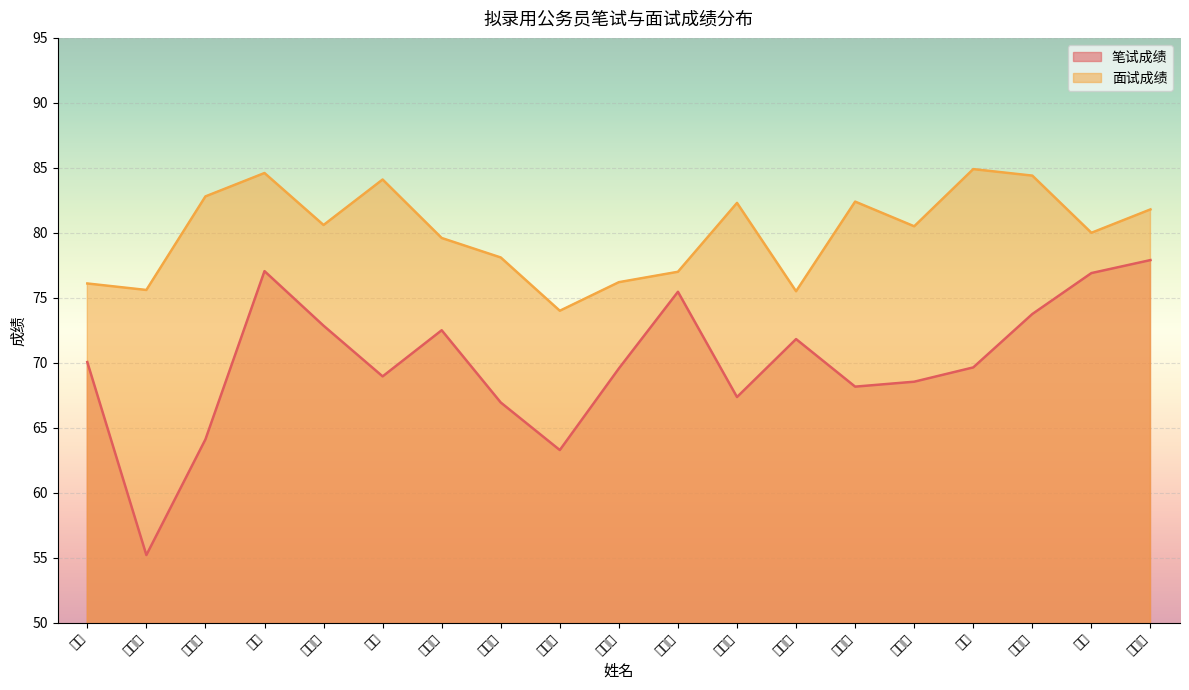

List the series in order of their peak value, lowest first.

笔试成绩, 面试成绩